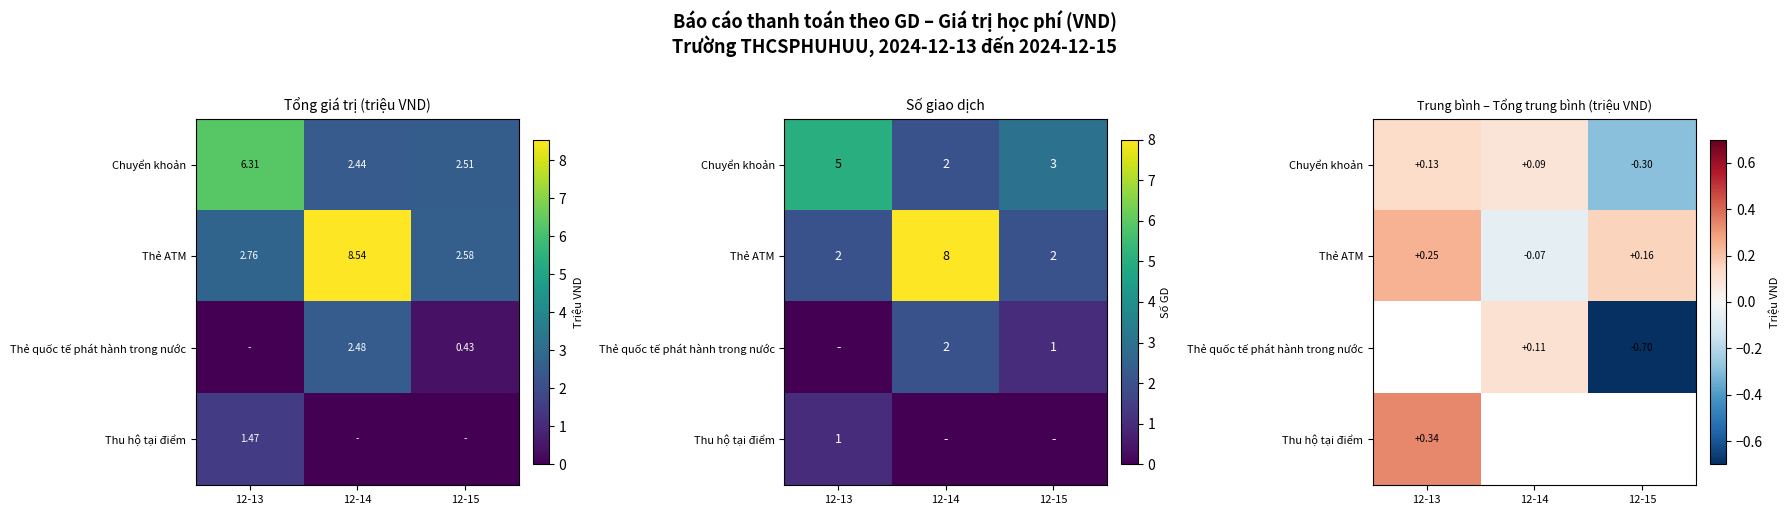

At how many categories does at least one series exceed 0?

3